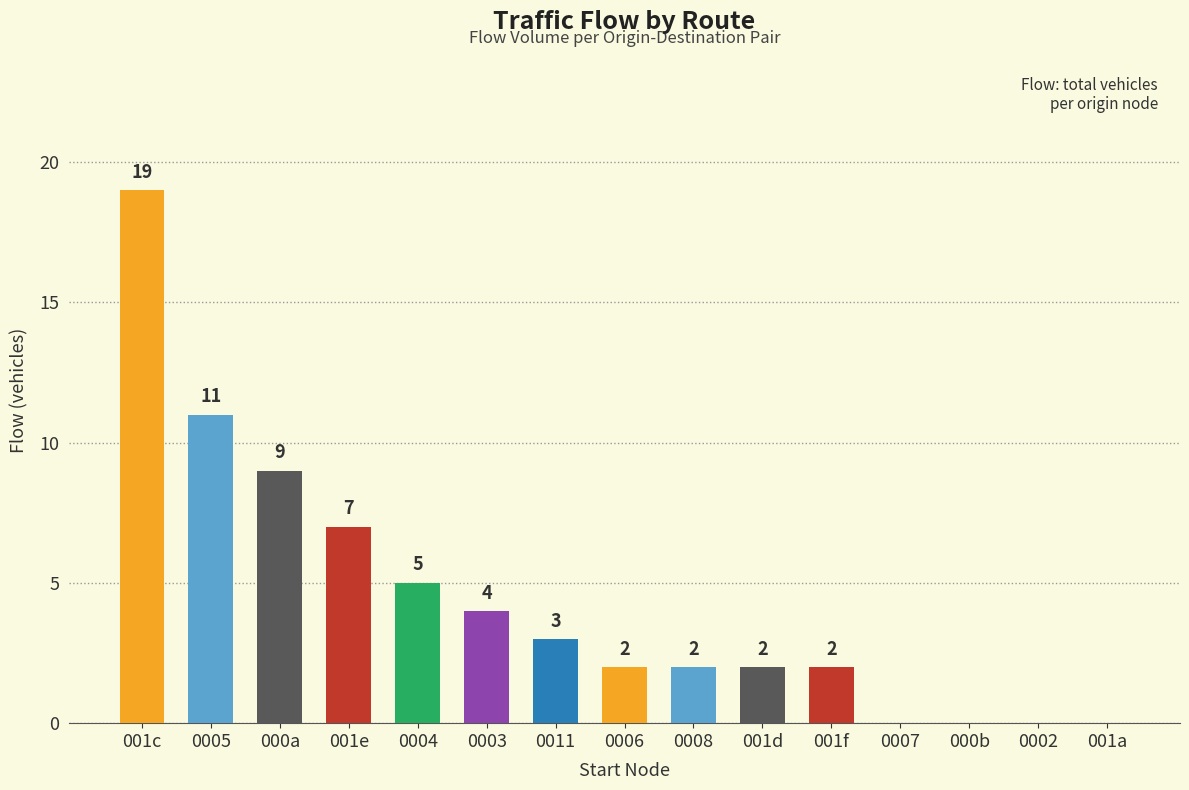

How many data points does each series have?

15